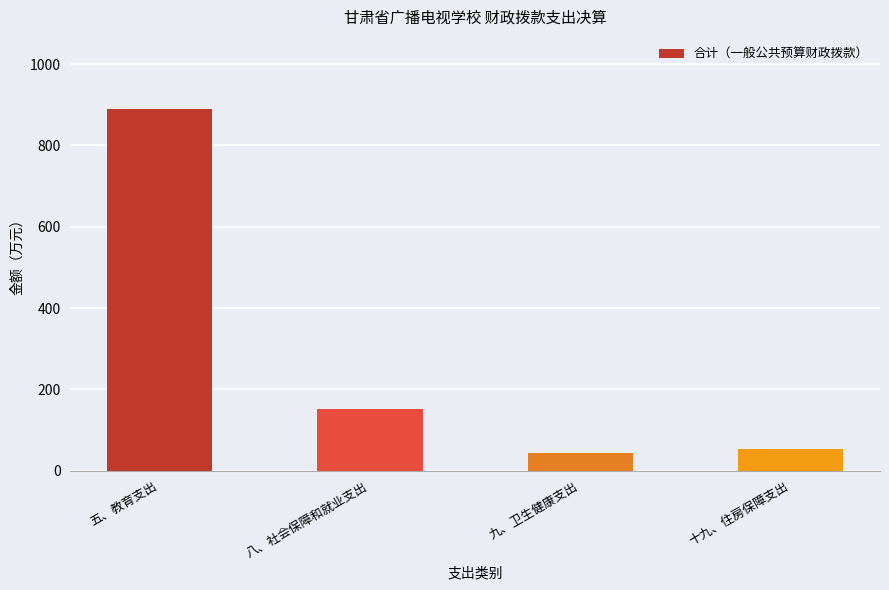

Is it true that the value at 九、卫生健康支出 is 44.5?

True